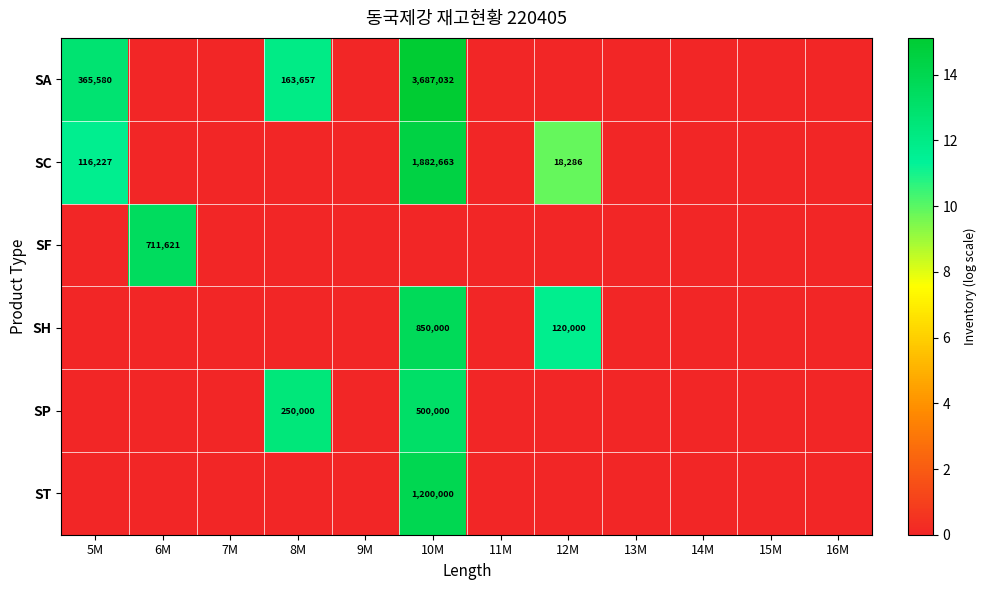

Which label corresponds to the largest value in the chart?

10M